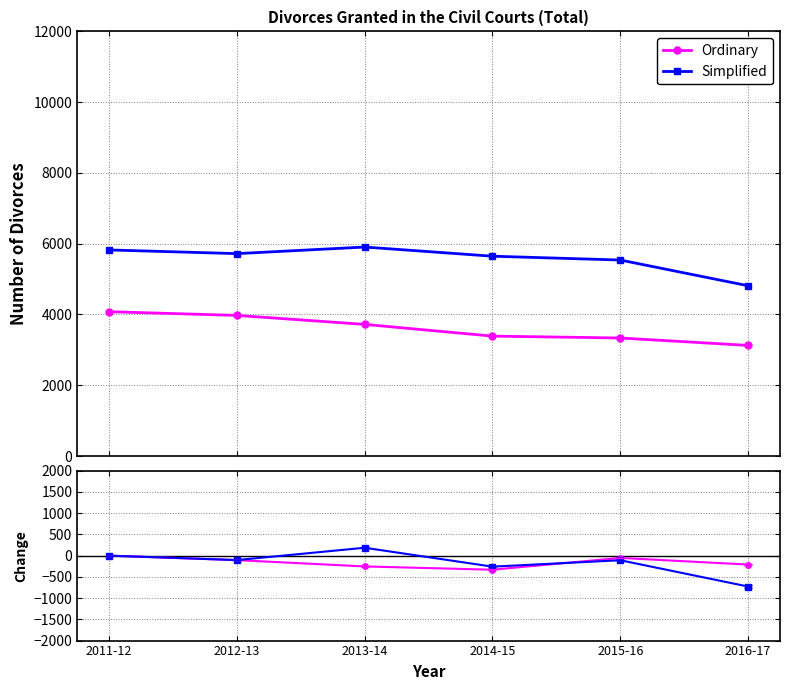

At how many categories does at least one series exceed -236?

5